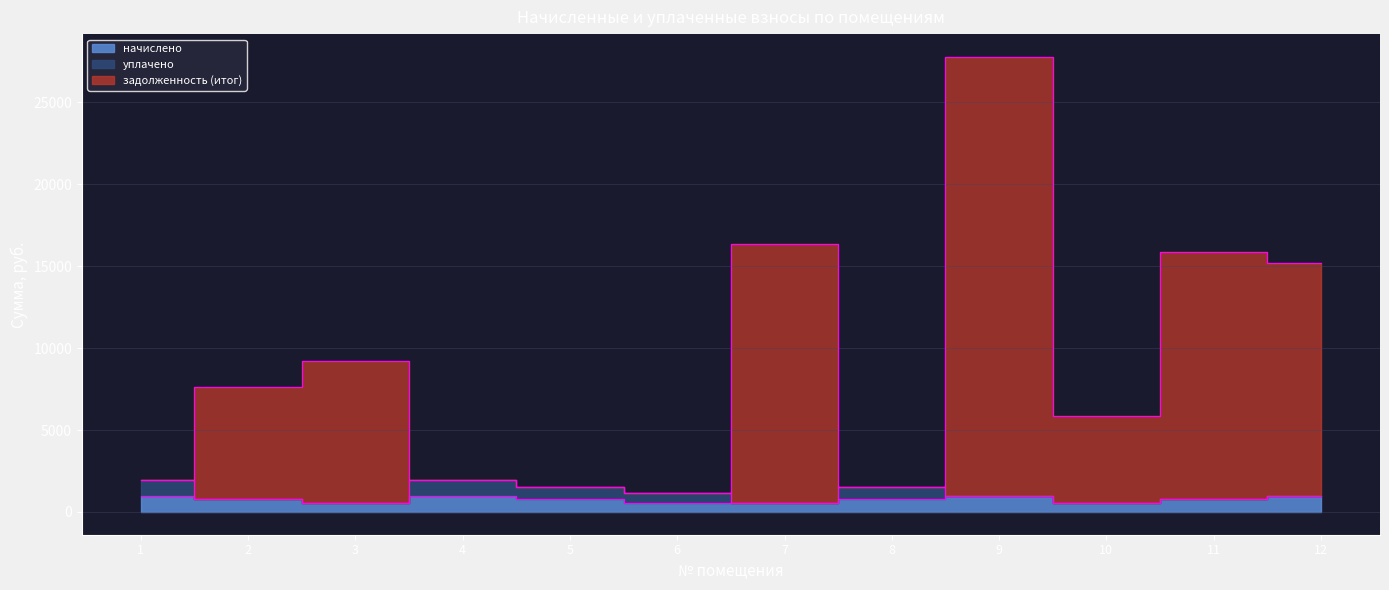

At which label is начислено closest to 774?

2